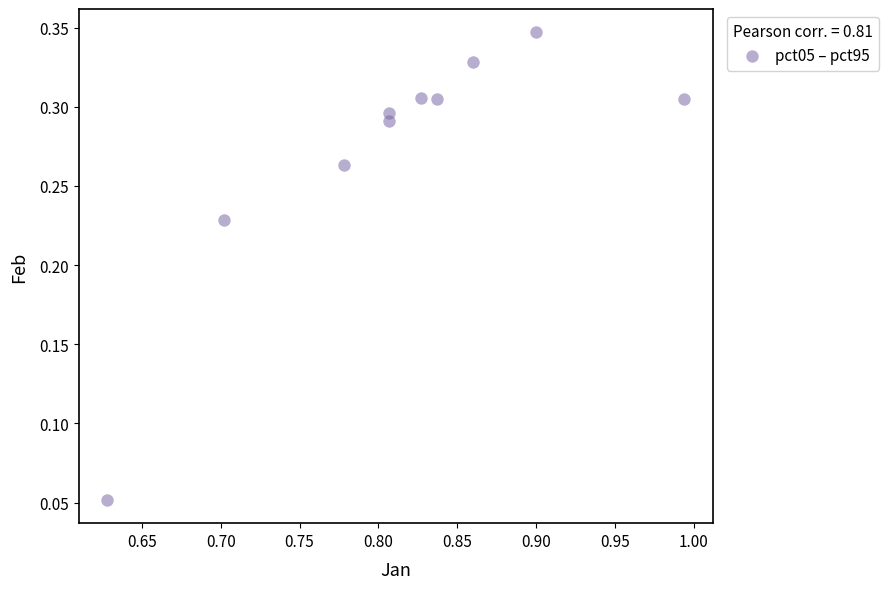

What is the average X value?

0.8